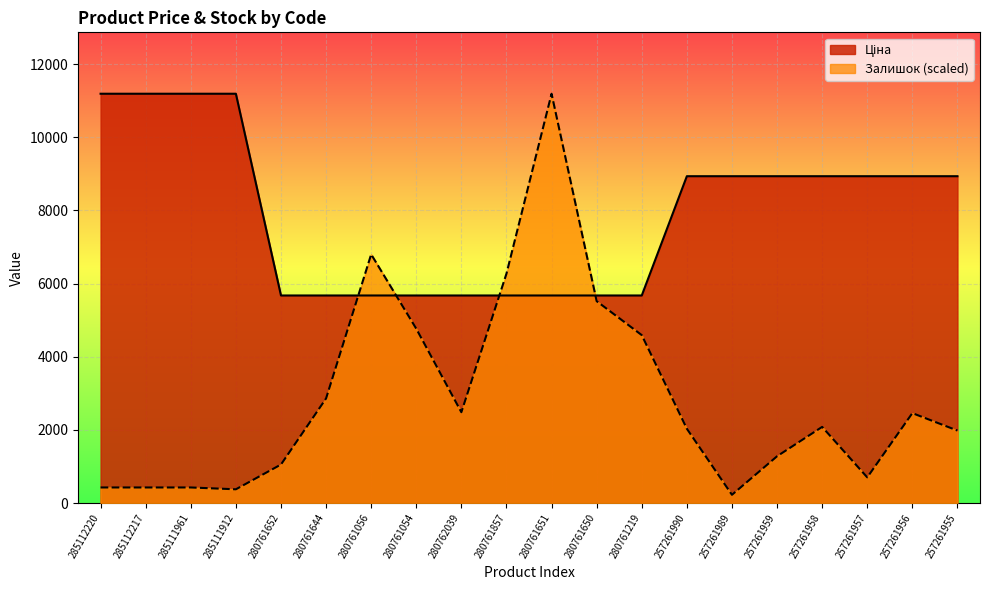

Rank the series at 280761650 from highest to lowest value.

Ціна, Залишок